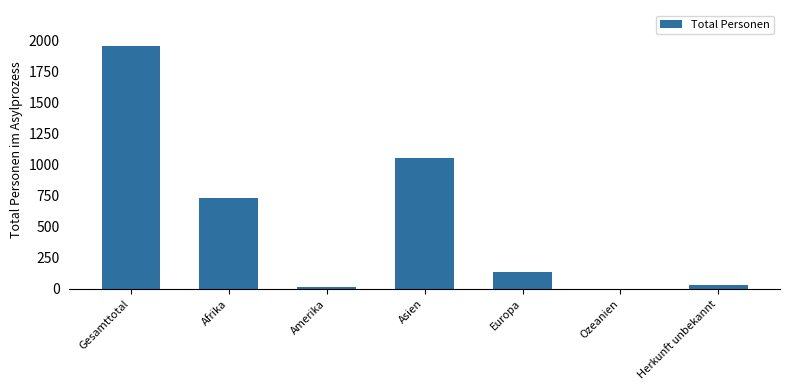

What is the sum of all values?

3908